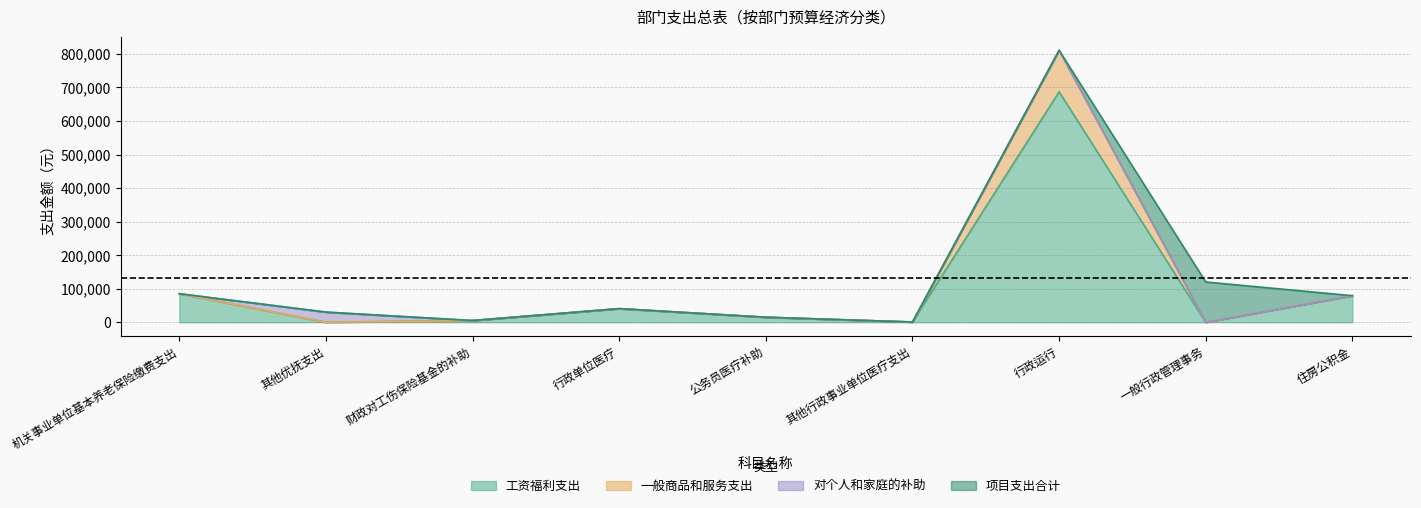

How many interior local valleys does the 合计 series have?

2